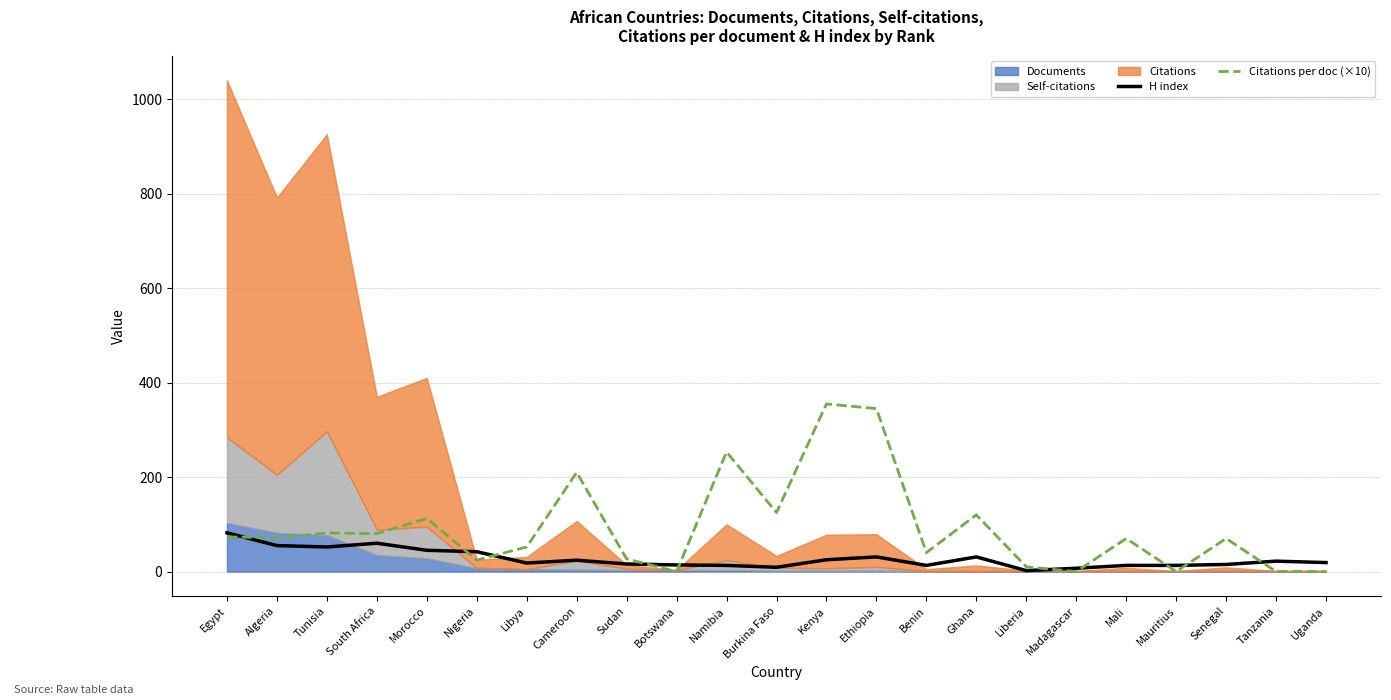

At which label does H index reach its minimum?

Liberia